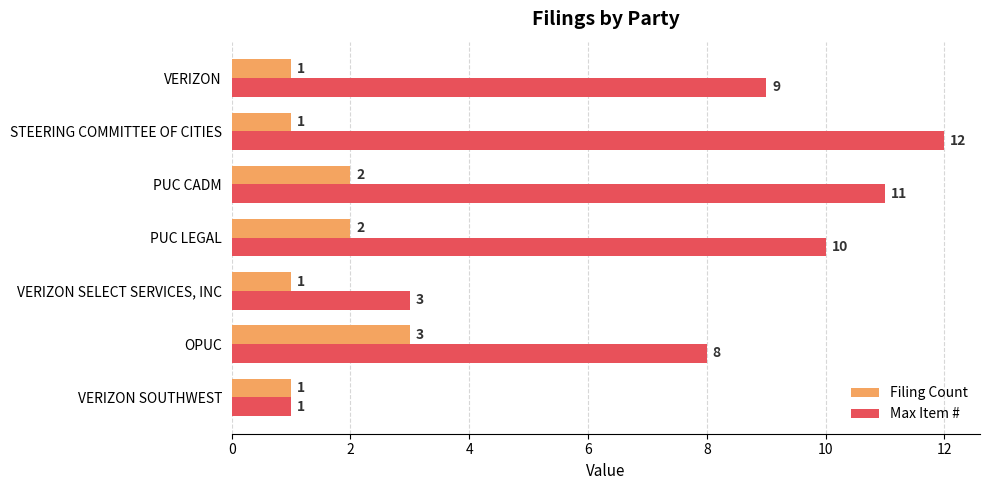

What is the sum of all Filing Count values?

11